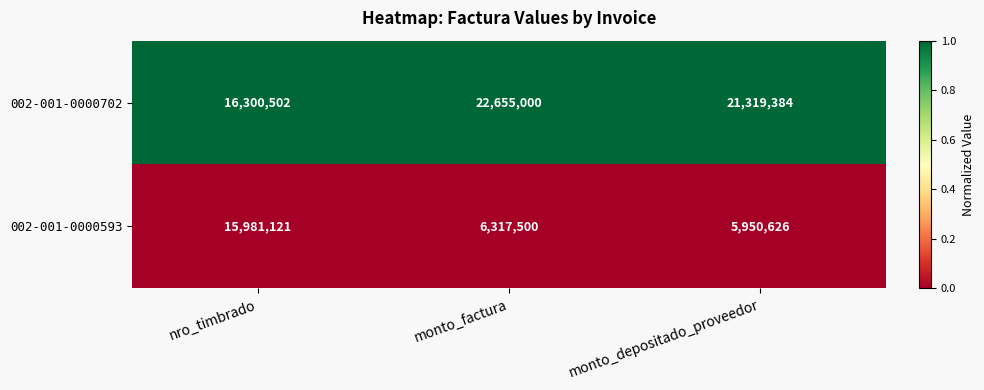

Which series has the widest spread of values?

002-001-0000593